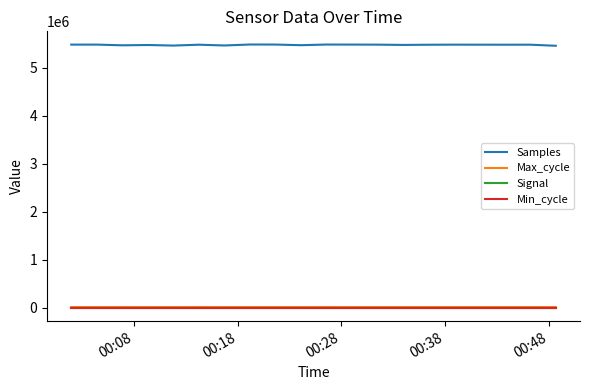

What is the minimum value for Samples?

5457586